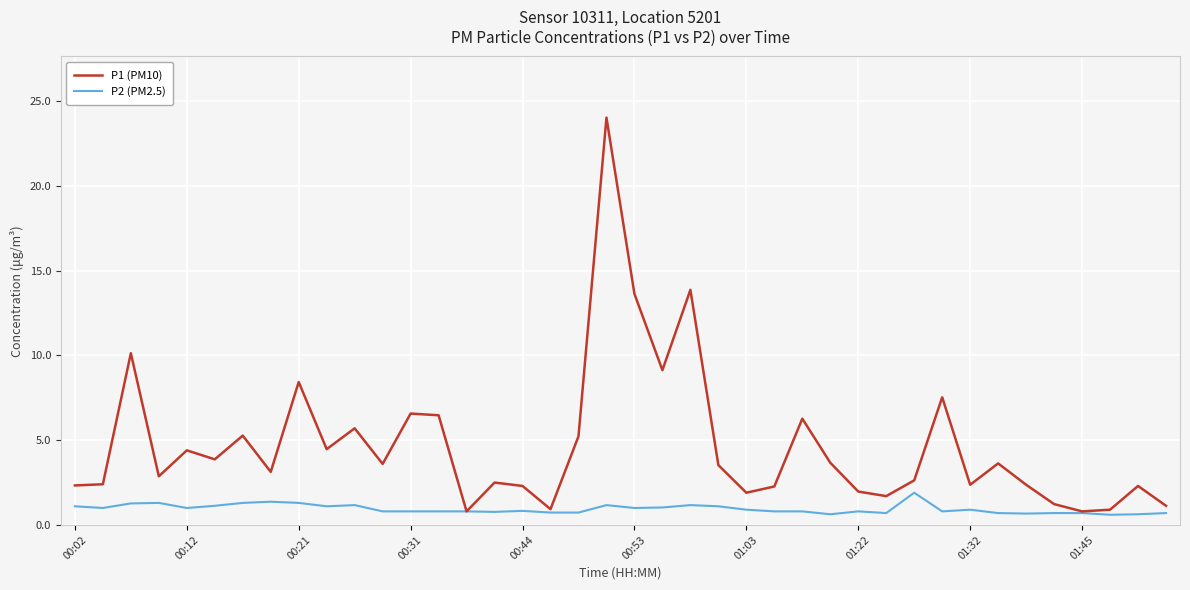

Which series has the largest total across all categories?

P1 (PM10)